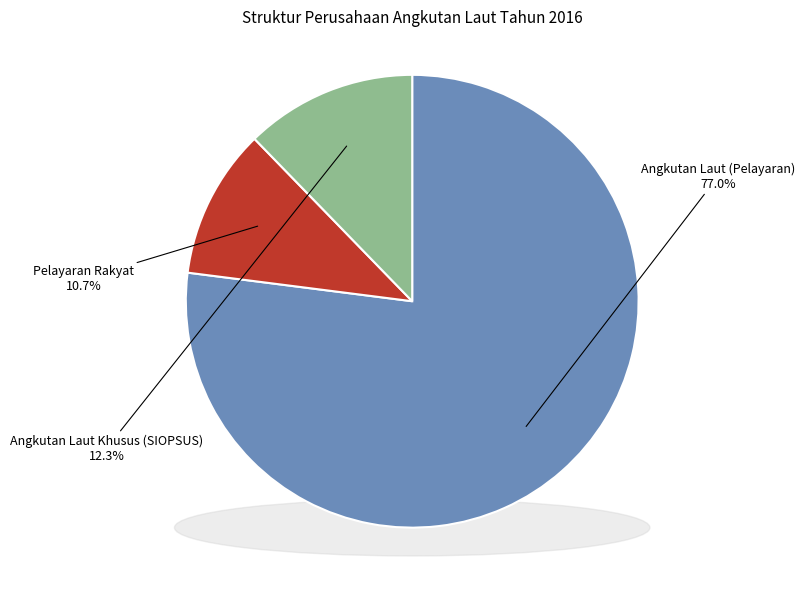

To the nearest percent, what percentage of the pie is Angkutan Laut (Pelayaran)?

77%